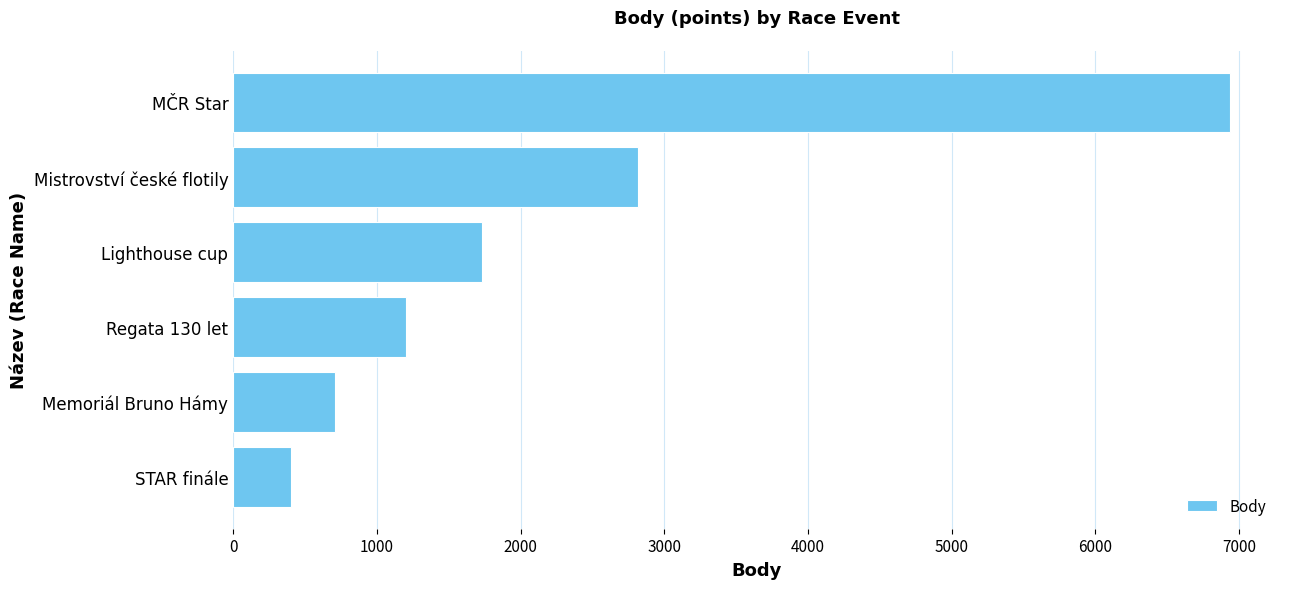

Reading bottom to top, what are all the values shown in this chart?

402	707	1206	1730	2814	6937